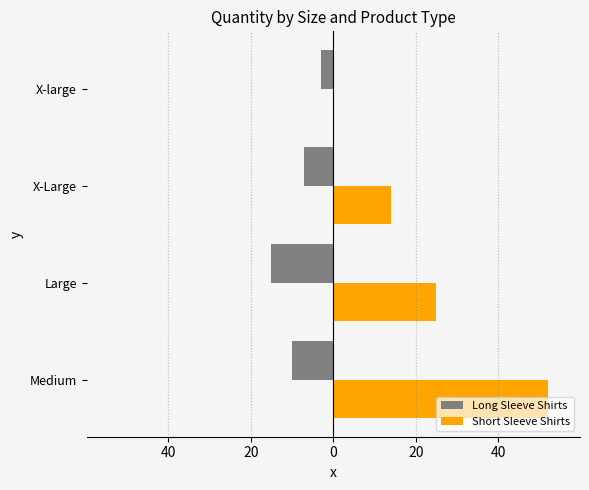

At how many categories does at least one series exceed 35?

1